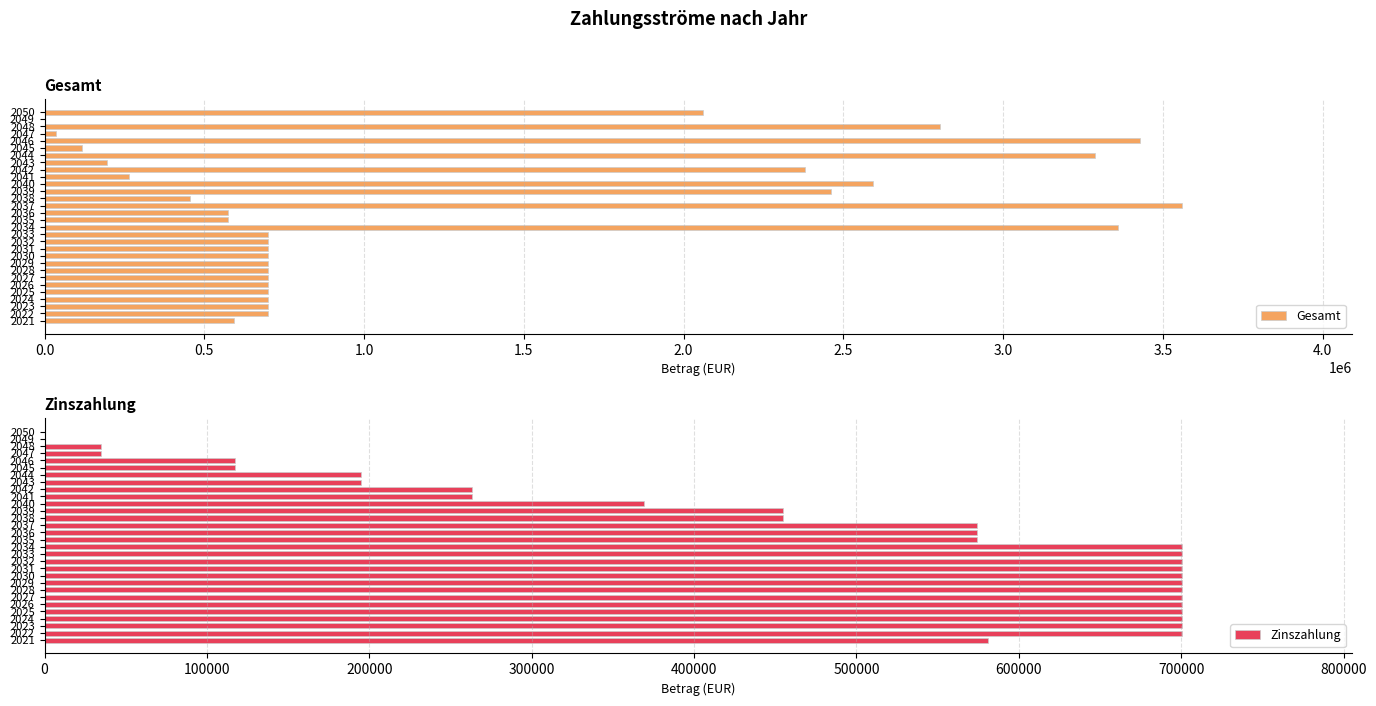

Reading left to right, what are all the values shown in this chart?

Gesamt: 594032.4	700207.5	700207.5	700207.5	700207.5	700207.5	700207.5	700207.5	700207.5	700207.5	700207.5	700207.5	700207.5	3359207.5	573905.0	573905.0	3558905.0	454505.0	2462505.0	2594165.0	263477.5	2380477.5	194675.0	3287675.0	117350.0	3427350.0	34600.0	2802600.0	0.0	2062000.0
Zinszahlung: 580807.5	700207.5	700207.5	700207.5	700207.5	700207.5	700207.5	700207.5	700207.5	700207.5	700207.5	700207.5	700207.5	700207.5	573905.0	573905.0	573905.0	454505.0	454505.0	369165.0	263477.5	263477.5	194675.0	194675.0	117350.0	117350.0	34600.0	34600.0	0.0	0.0